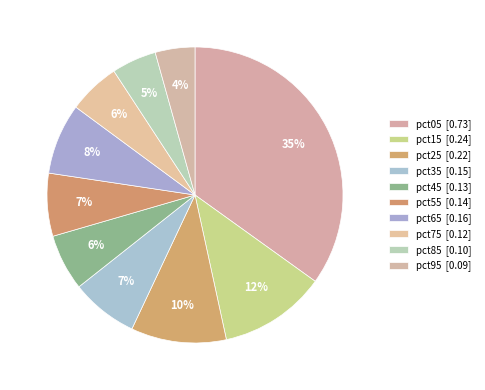

Count the number of slices in the pie.

10